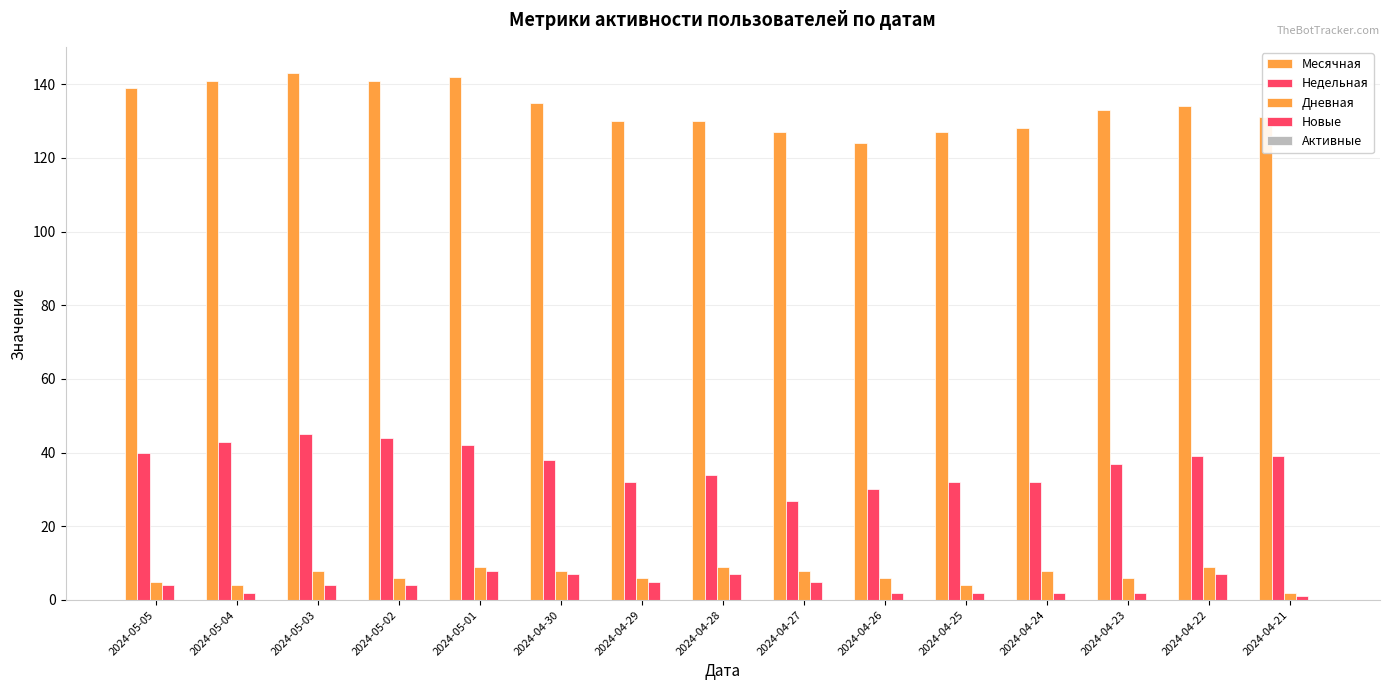

Reading right to left, list all the values displayed in this chart.

Месячная: 2024-04-21=131	2024-04-22=134	2024-04-23=133	2024-04-24=128	2024-04-25=127	2024-04-26=124	2024-04-27=127	2024-04-28=130	2024-04-29=130	2024-04-30=135	2024-05-01=142	2024-05-02=141	2024-05-03=143	2024-05-04=141	2024-05-05=139
Недельная: 2024-04-21=39	2024-04-22=39	2024-04-23=37	2024-04-24=32	2024-04-25=32	2024-04-26=30	2024-04-27=27	2024-04-28=34	2024-04-29=32	2024-04-30=38	2024-05-01=42	2024-05-02=44	2024-05-03=45	2024-05-04=43	2024-05-05=40
Дневная: 2024-04-21=2	2024-04-22=9	2024-04-23=6	2024-04-24=8	2024-04-25=4	2024-04-26=6	2024-04-27=8	2024-04-28=9	2024-04-29=6	2024-04-30=8	2024-05-01=9	2024-05-02=6	2024-05-03=8	2024-05-04=4	2024-05-05=5
Новые: 2024-04-21=1	2024-04-22=7	2024-04-23=2	2024-04-24=2	2024-04-25=2	2024-04-26=2	2024-04-27=5	2024-04-28=7	2024-04-29=5	2024-04-30=7	2024-05-01=8	2024-05-02=4	2024-05-03=4	2024-05-04=2	2024-05-05=4
Активные: 2024-04-21=0	2024-04-22=0	2024-04-23=0	2024-04-24=0	2024-04-25=0	2024-04-26=0	2024-04-27=0	2024-04-28=0	2024-04-29=0	2024-04-30=0	2024-05-01=0	2024-05-02=0	2024-05-03=0	2024-05-04=0	2024-05-05=0